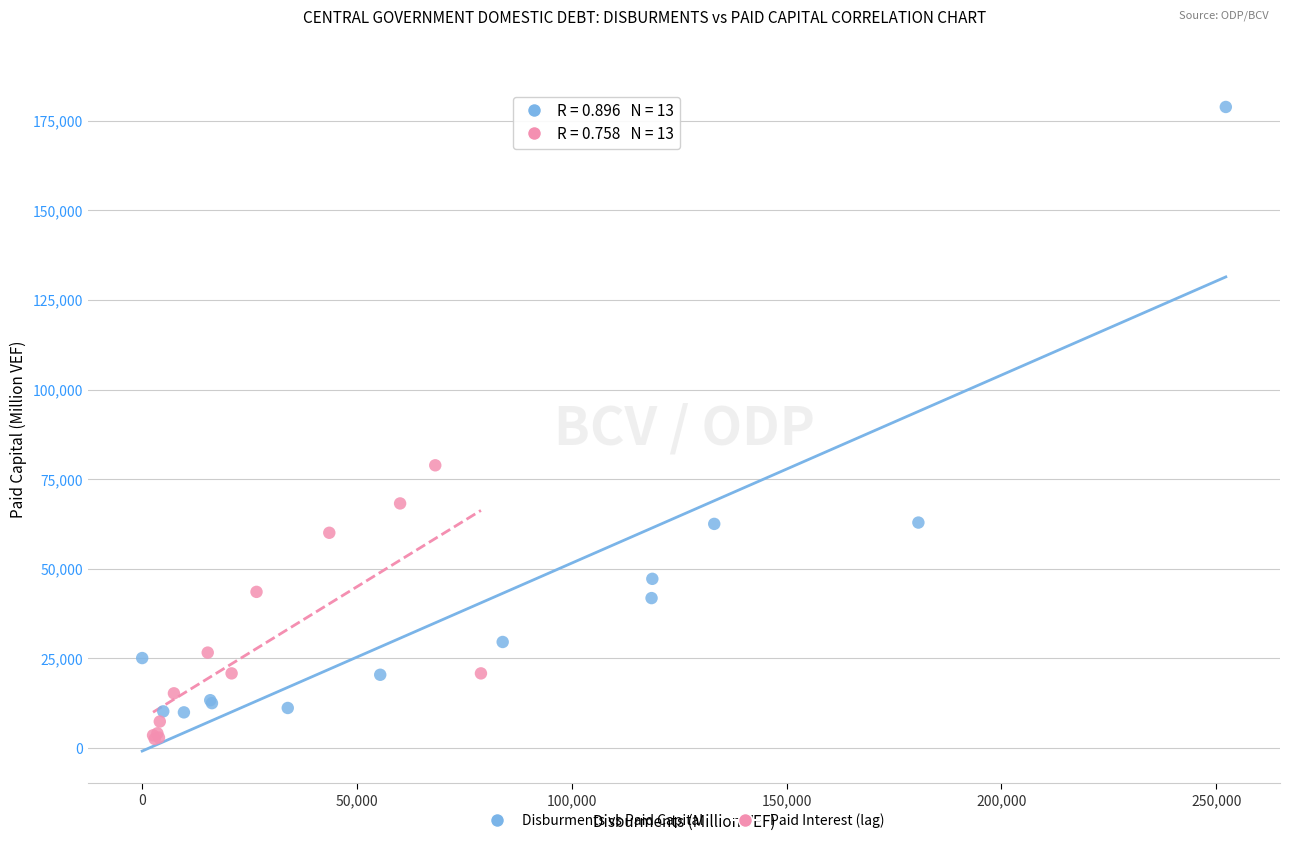

What are all the series names shown in the legend?

Disburments vs Paid Capital, Paid Interest (lag)